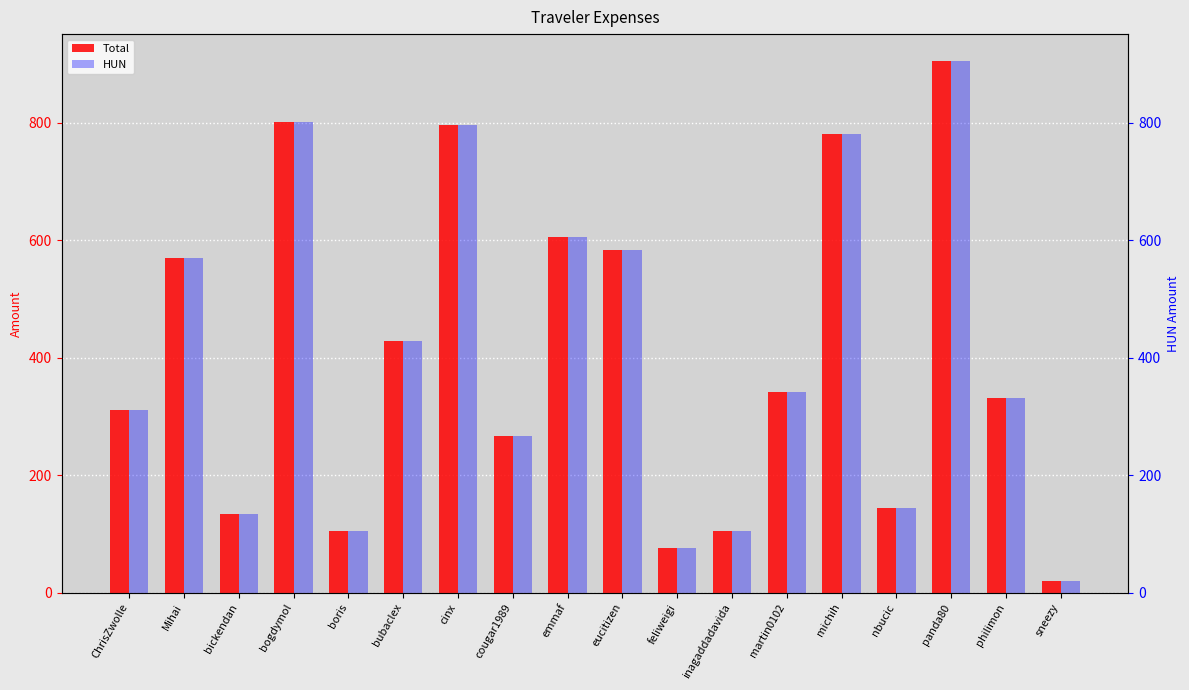

How many groups of bars are there?

18